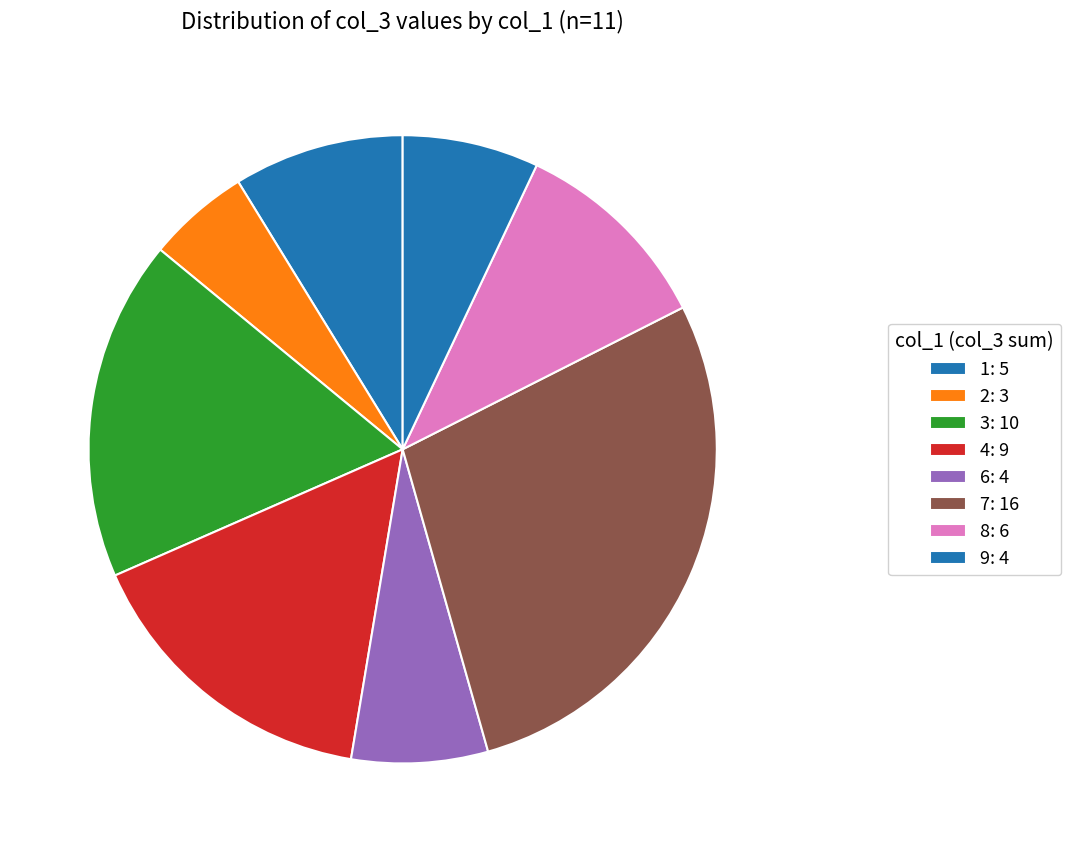

How many slices are in this pie chart?

8